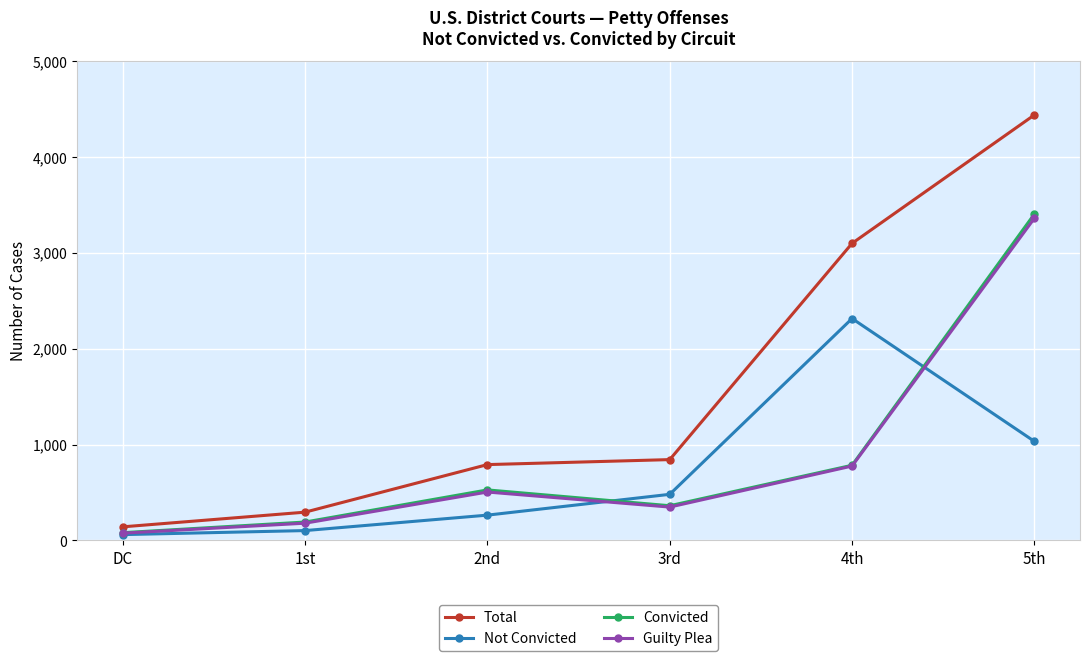

How many categories are shown in the chart?

6